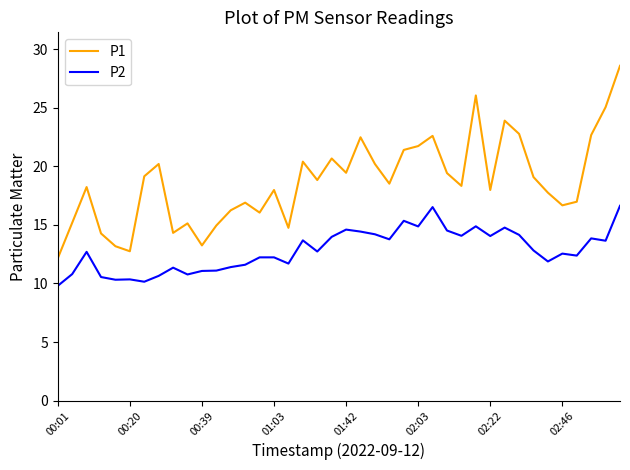

What is the difference between the maximum and minimum values in the P2 series?

6.8